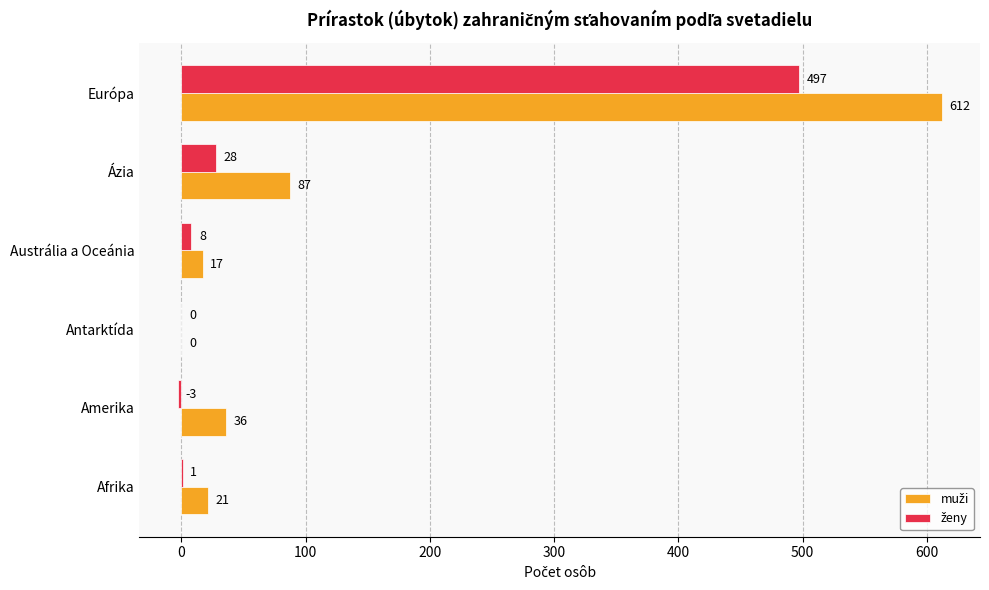

What is the total value across all series at Afrika?

22